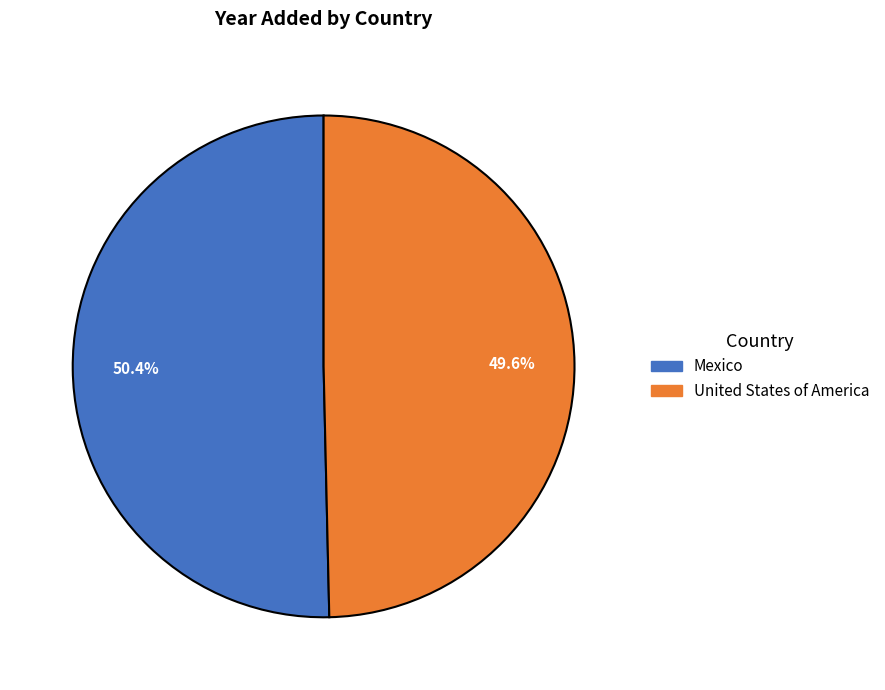

Does Mexico represent more than half of the total?

Yes